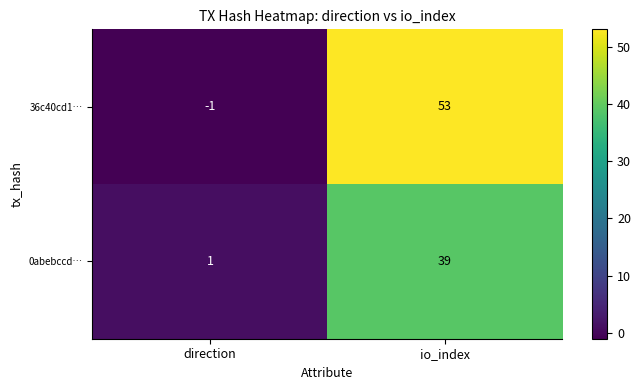

Which series has the largest total across all categories?

36c40cd1…